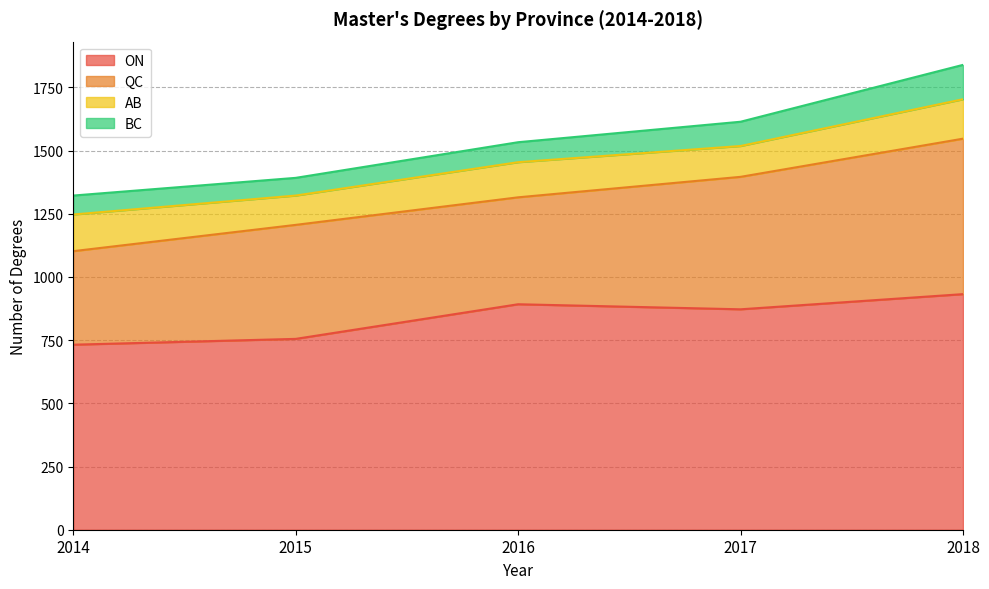

True or false: QC and ON intersect in this chart.

False